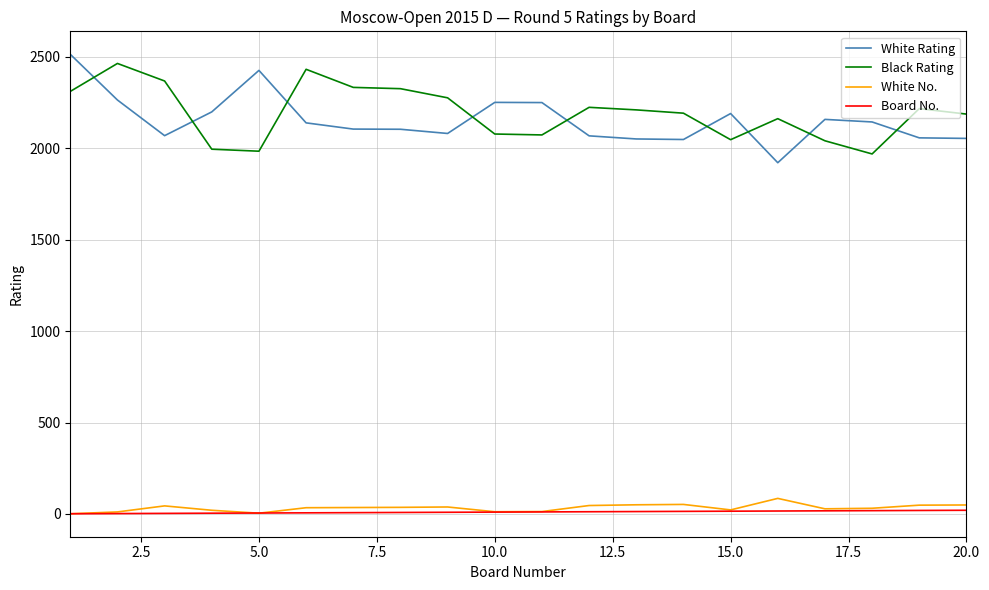

True or false: White No. and White Rating cross at least once.

False